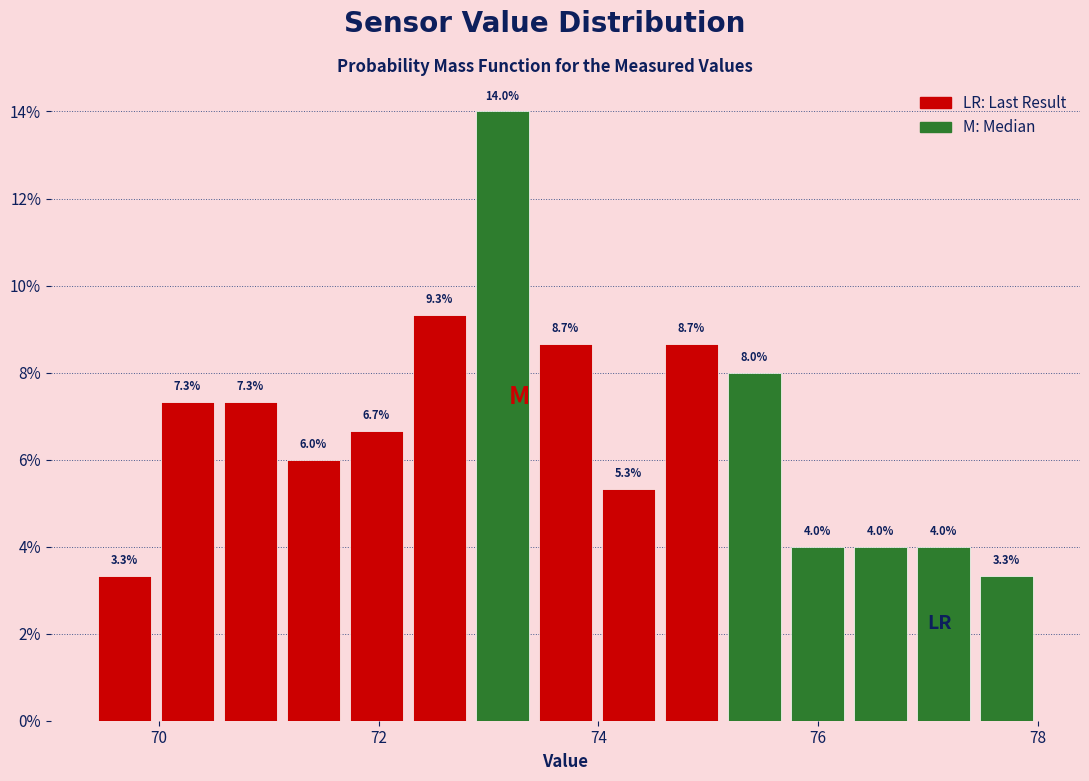

Around what value on the x-axis is the tallest bar? Give the approximate position of its centre, as read against the axis.

73.2